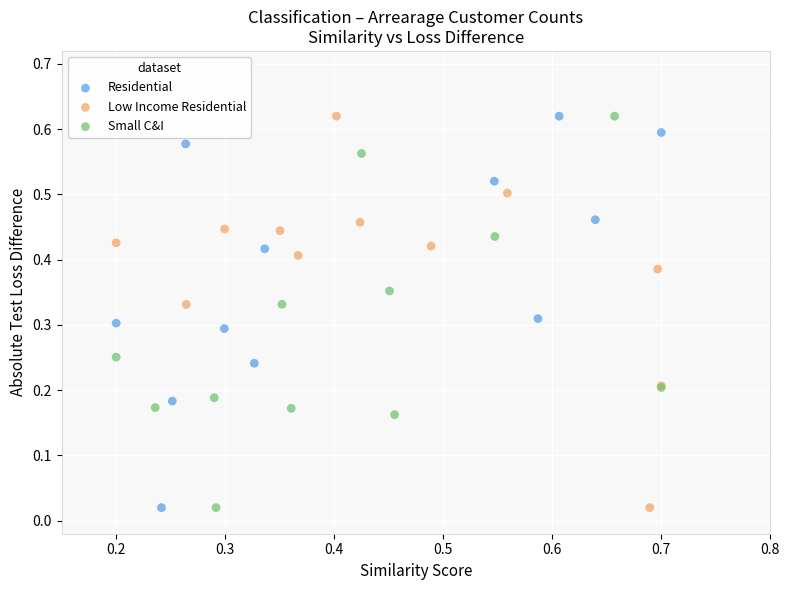

What are all the series names shown in the legend?

Residential, Low Income Residential, Small C&I